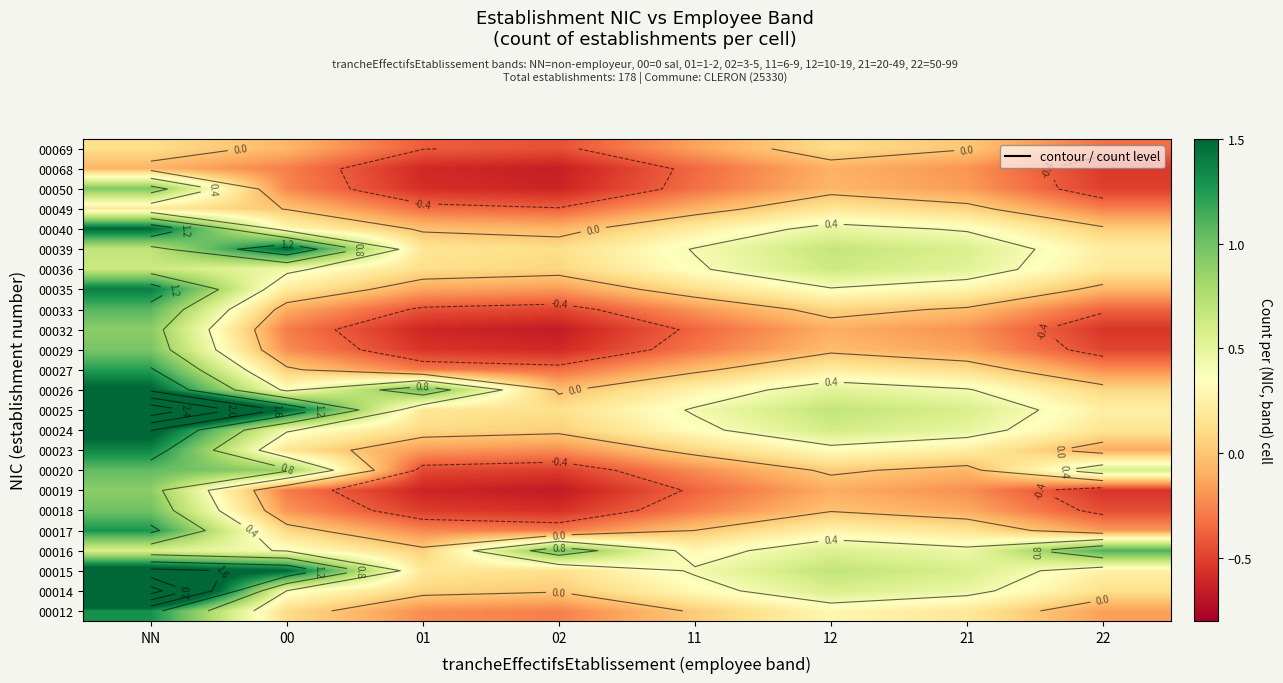

At which label does 00049 first exceed 0?

NN